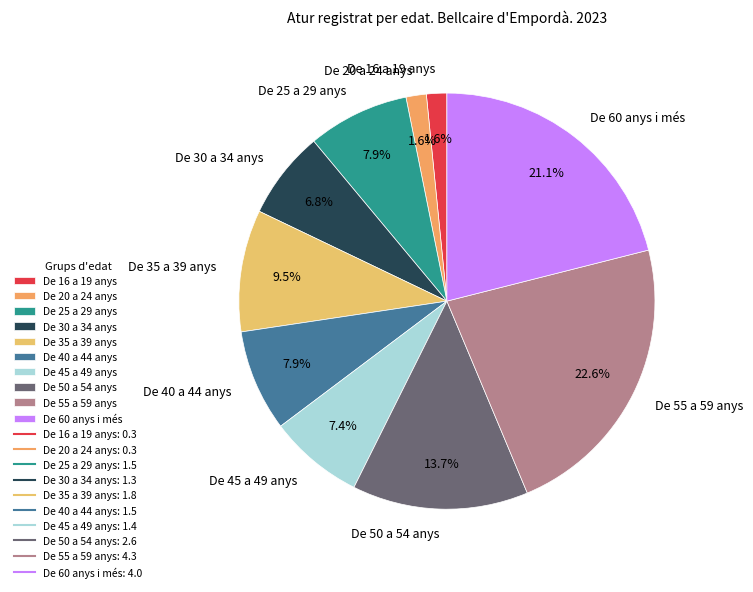

To the nearest percent, what portion does De 55 a 59 anys represent?

23%